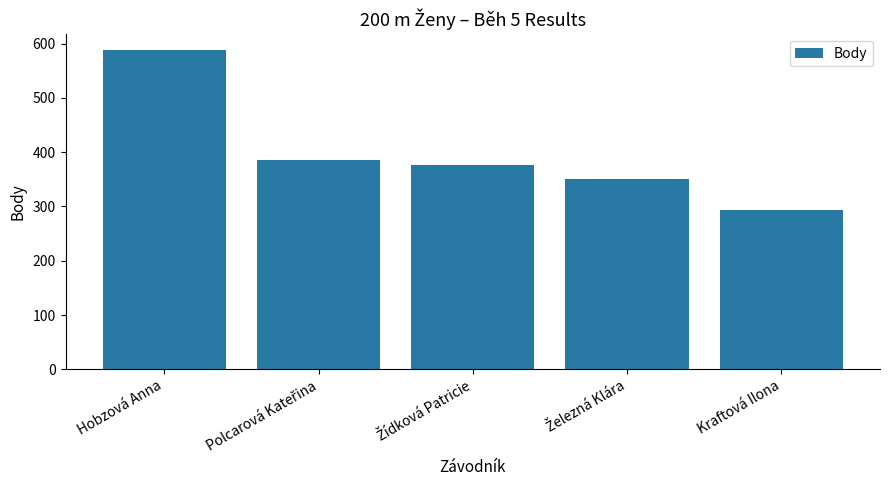

Reading left to right, extract all data points from this chart.

588	386	376	350	293